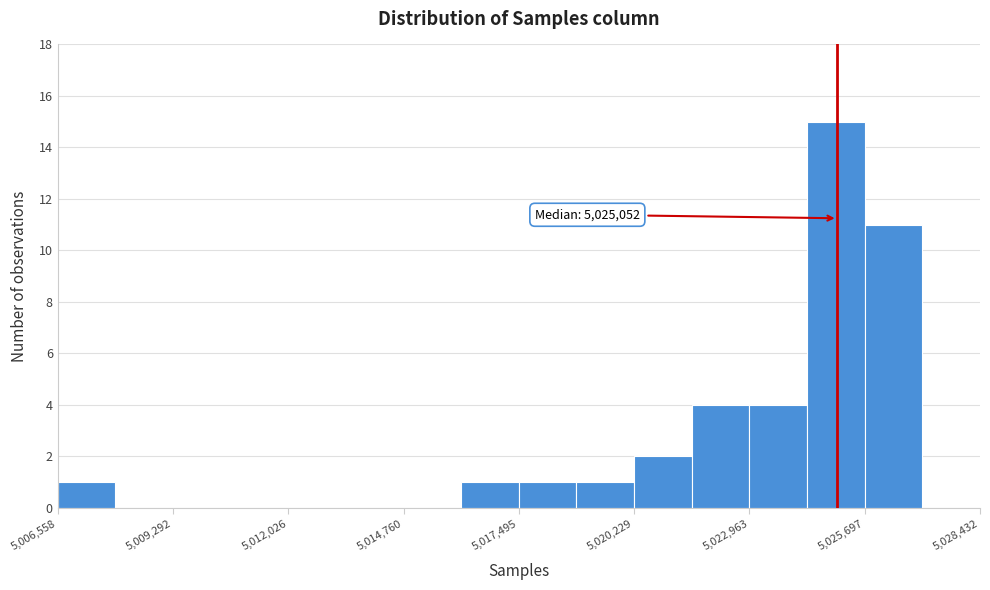

Around what value on the x-axis is the tallest bar? Give the approximate position of its centre, as read against the axis.

5025000